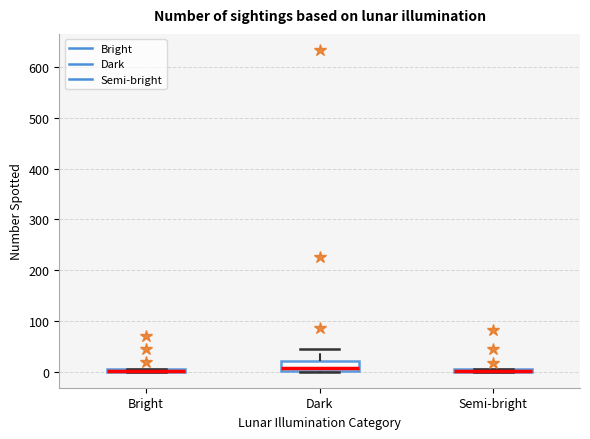

Where is the lower edge of the box for Semi-bright on the y-axis? The values are not printed on the chart, so give them approximately, as read against the axis.

0